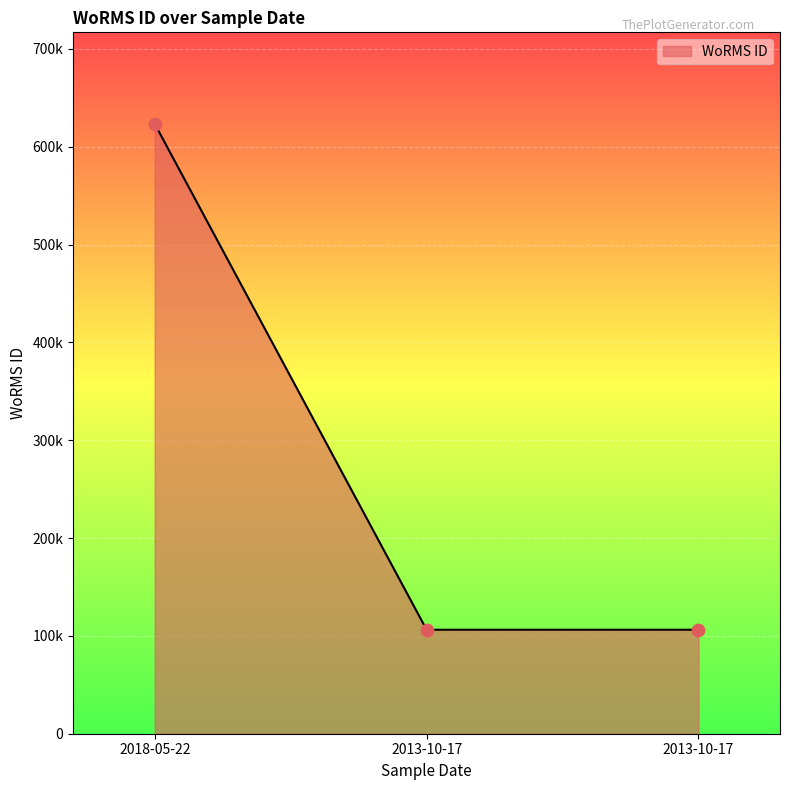

Which has a higher value, 2013-10-17 or 2018-05-22?

2018-05-22